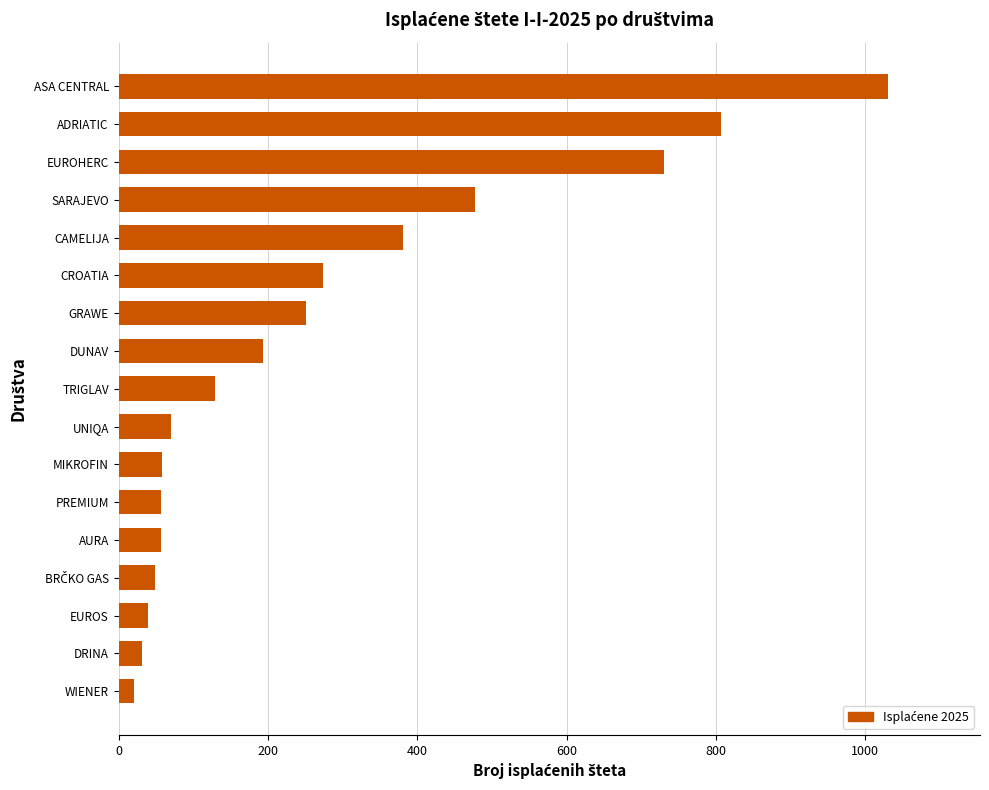

Are the bars horizontal?

Yes